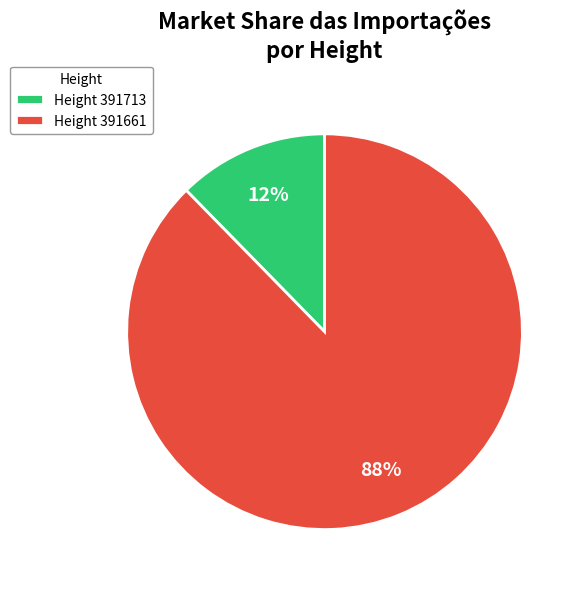

To the nearest percent, what percentage of the pie is Height 391661?

88%